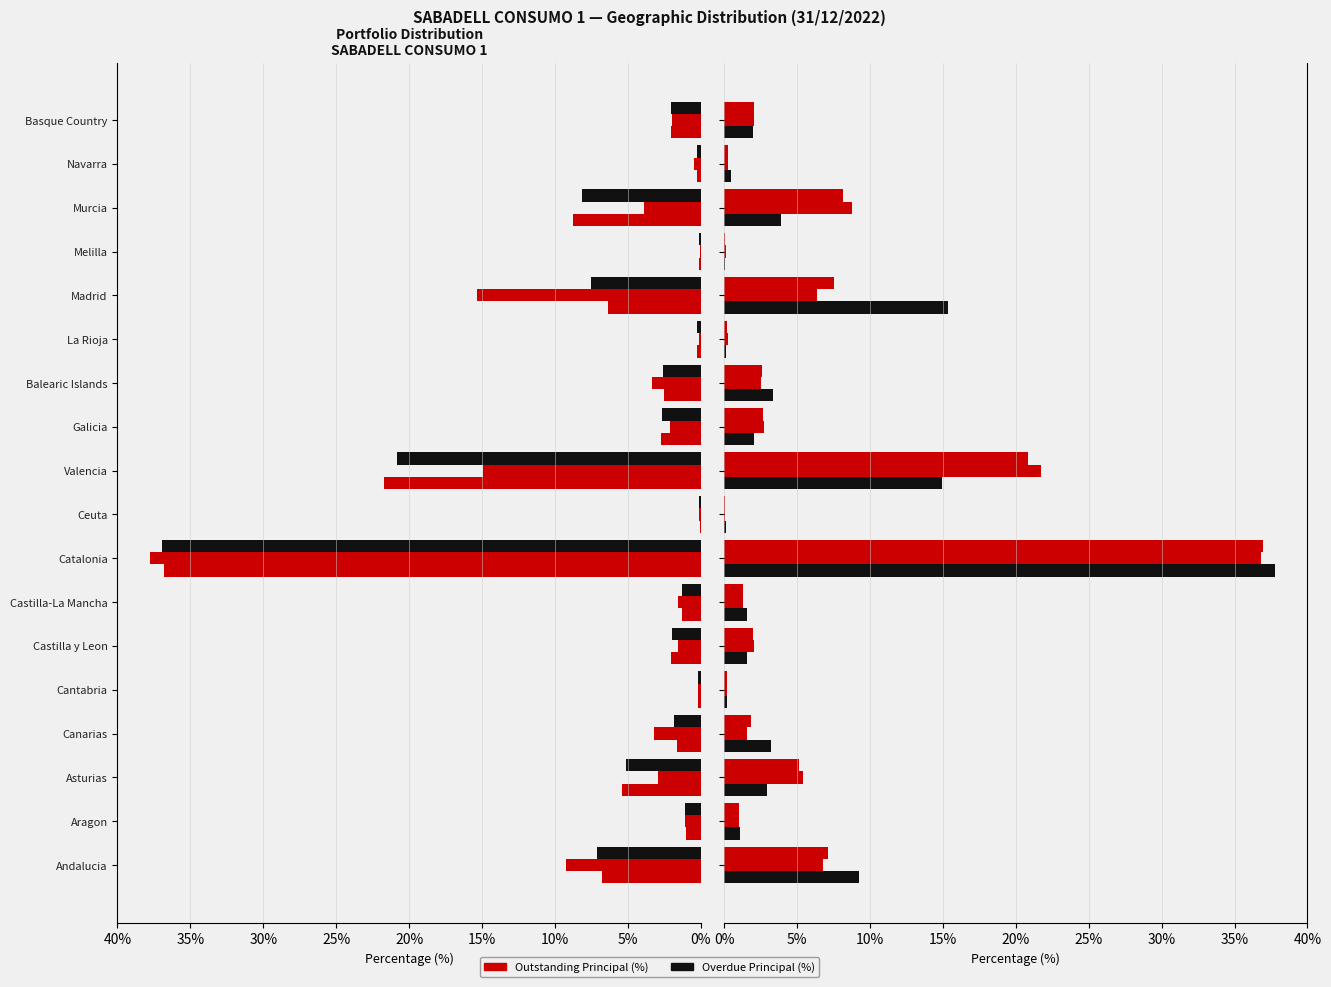

True or false: Outstanding Principal (%) has a value of 0.2 at La Rioja.

False